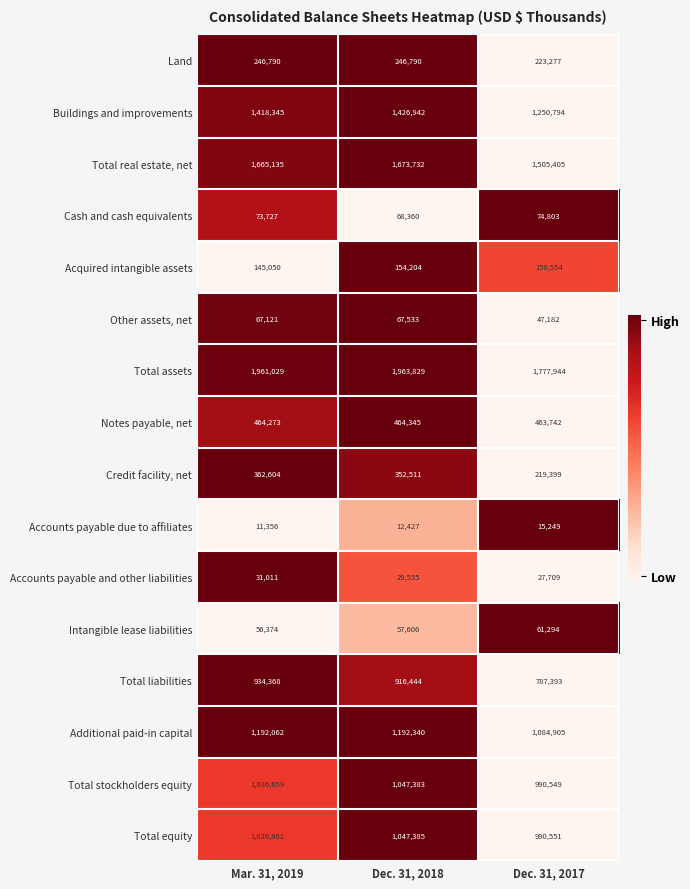

What is the difference between the highest and lowest values at Dec. 31, 2017?

1762695